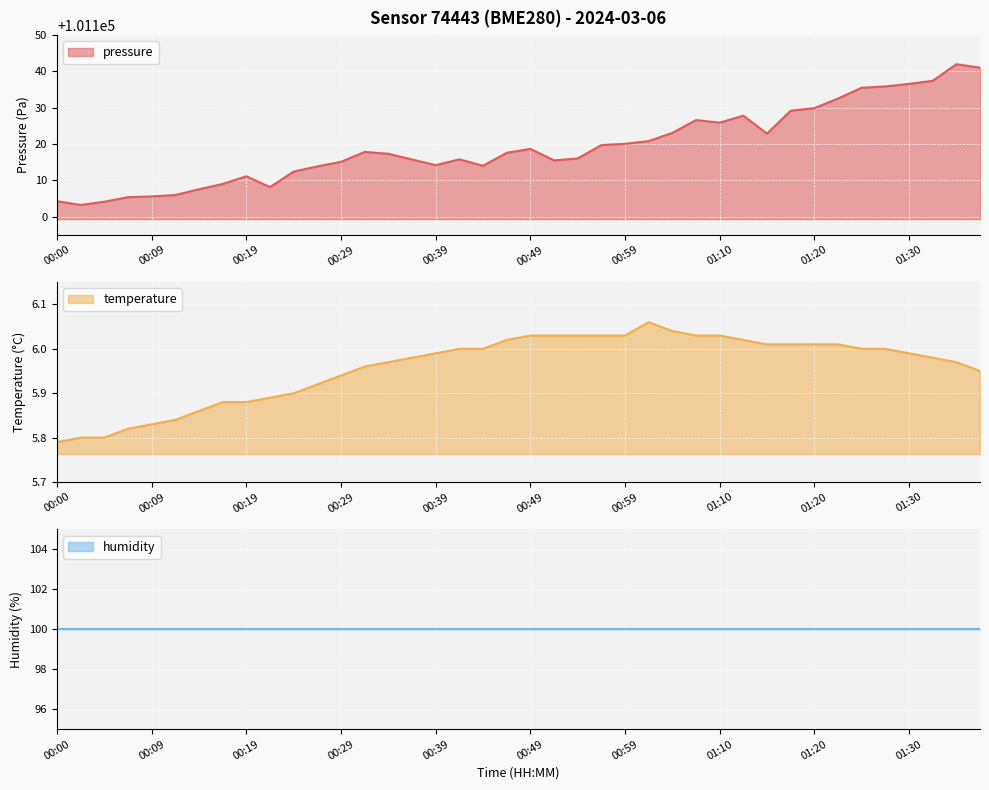

What is the sum of the temperature values at 00:09 and 00:22?

11.7